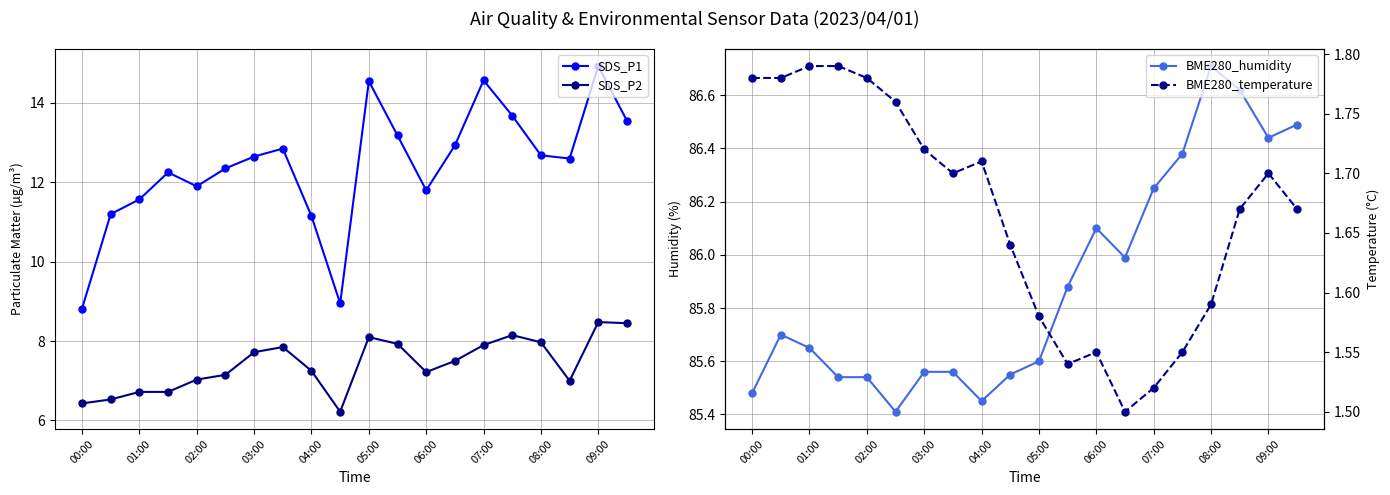

At how many categories does at least one series exceed 20?

20